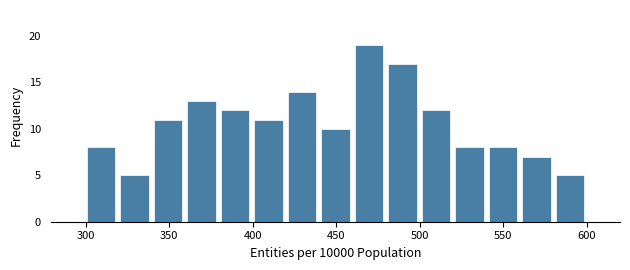

How tall is the bar that spans 560 to 580 on the x-axis? Neither the bar edges nor the heights are printed on the chart, so give them approximately, as read against the axes.

7